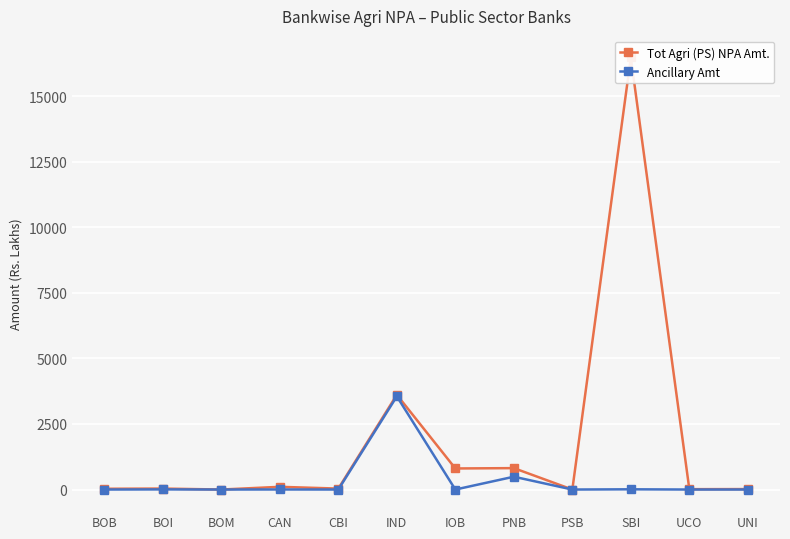

The value of Ancillary Amt at BOM is 0.0. True or false?

True